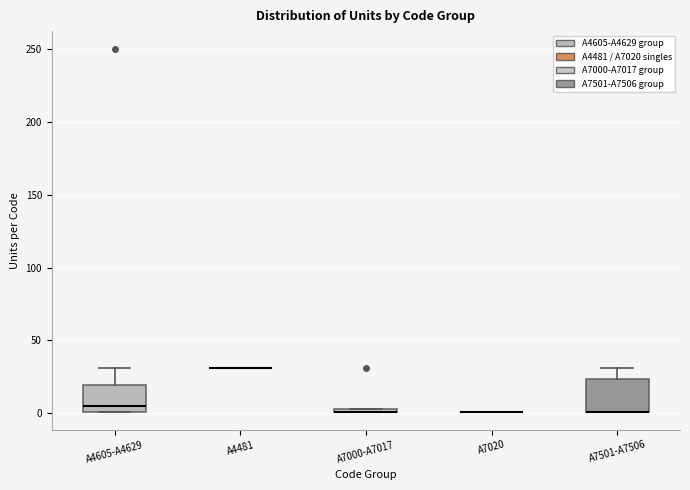

Where is the upper edge of the box for A4605-A4629 on the y-axis? The values are not printed on the chart, so give them approximately, as read against the axis.

20